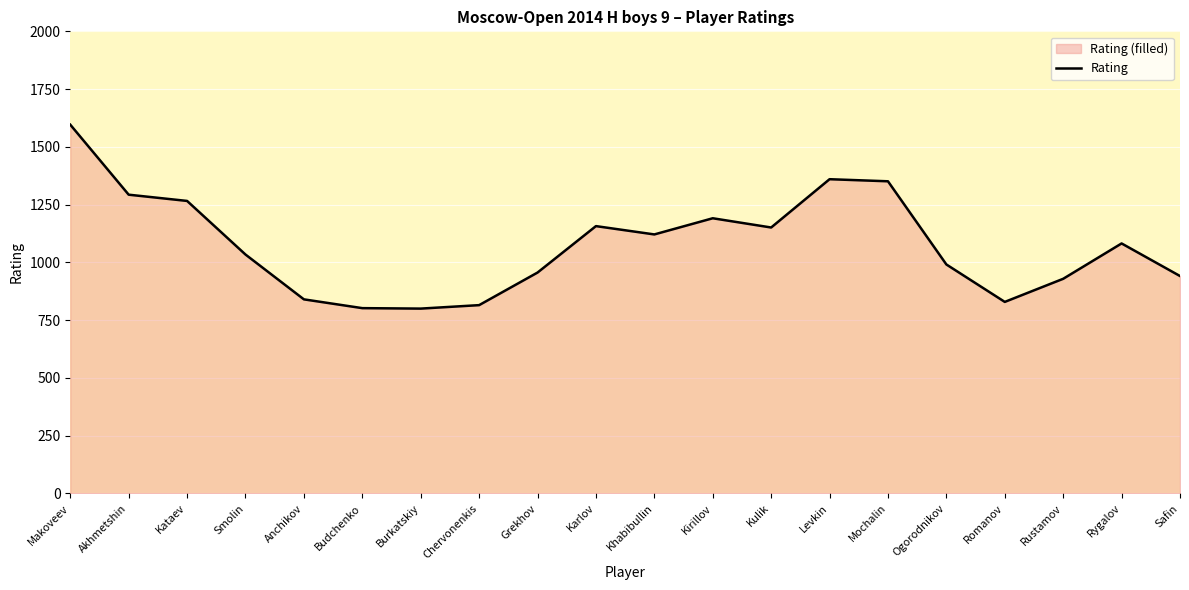

Does the chart display data point markers on the line(s)?

No